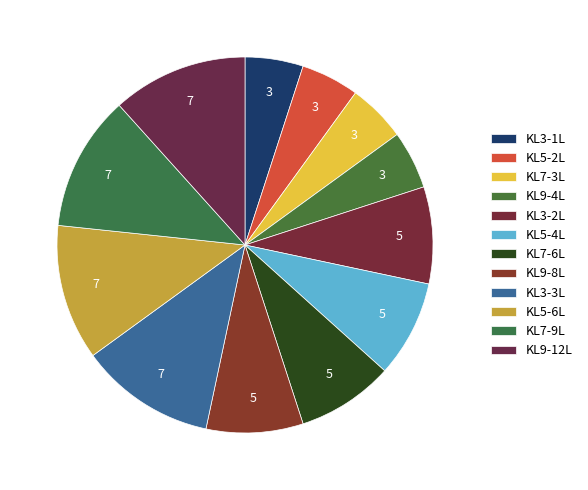

True or false: KL9-12L accounts for 12% of the total.

True